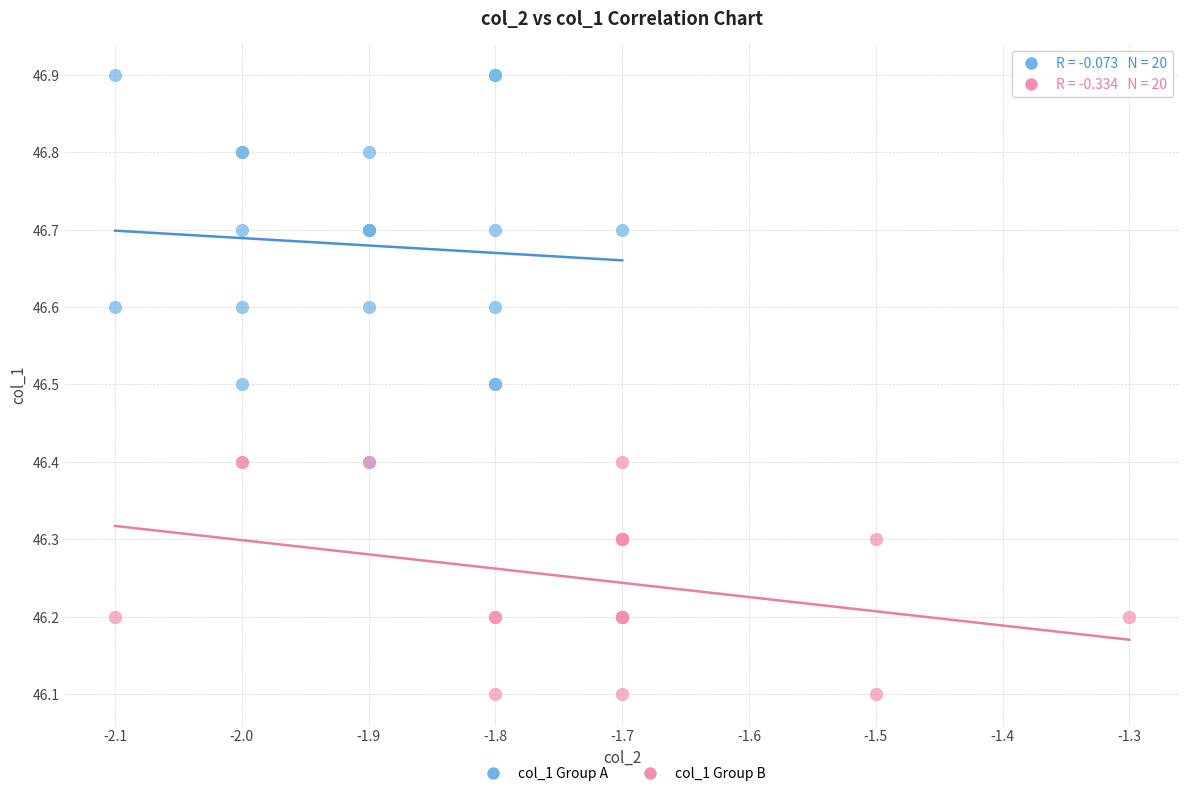

Which series contains the highest Y value?

col_1 Group A